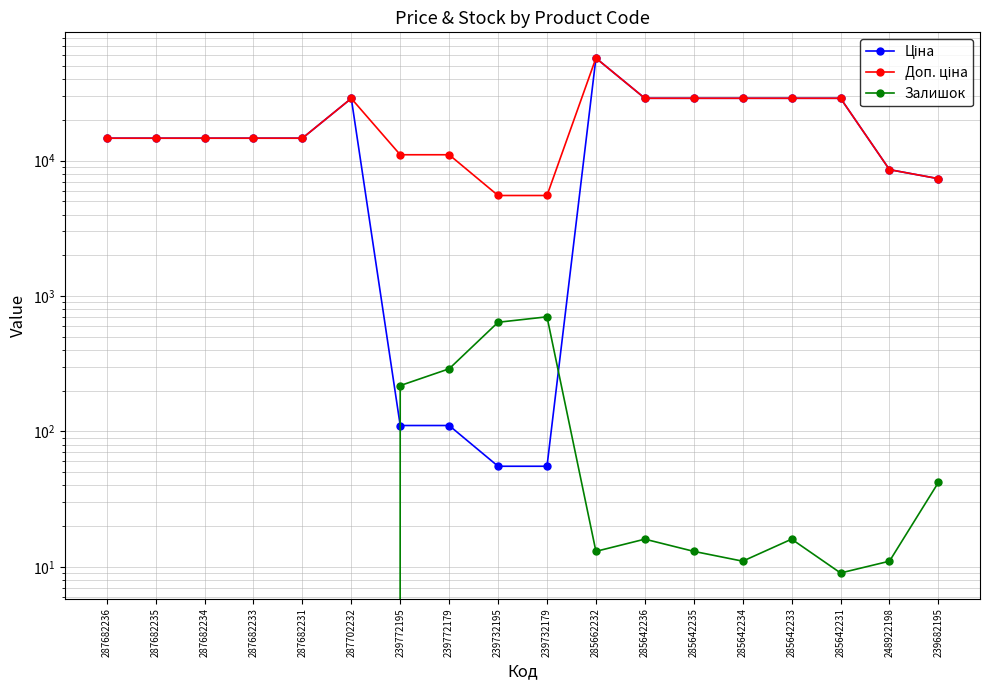

Is the value of Залишок at 239732179 greater than the value of Доп. ціна at 285642231?

No